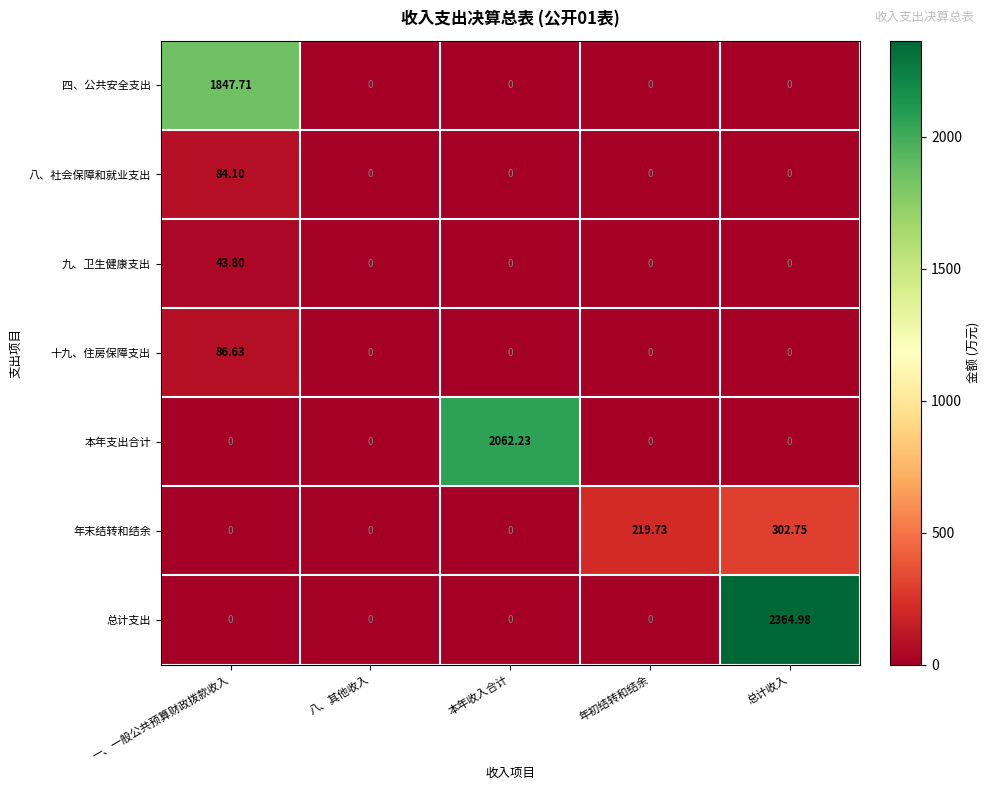

At which category is the sum across all series the highest?

总计收入